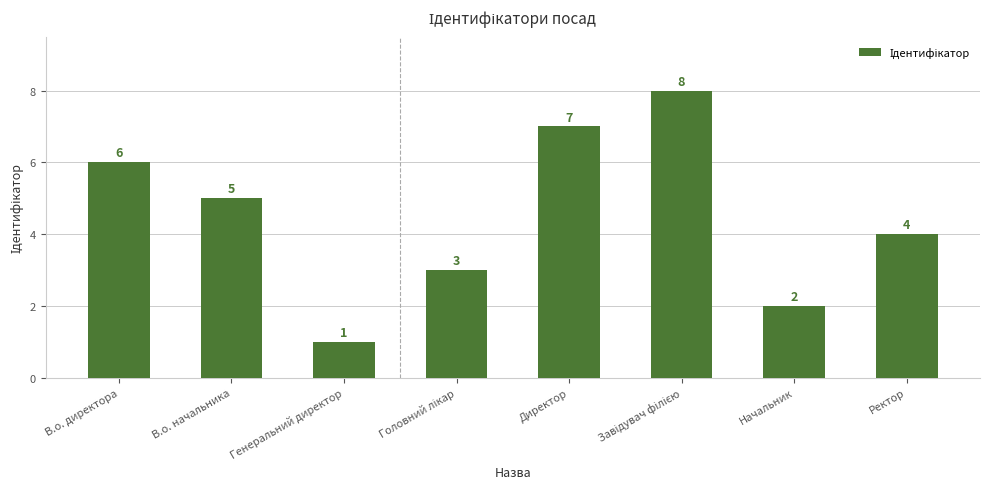

Reading left to right, transcribe all the data shown in this chart.

6	5	1	3	7	8	2	4